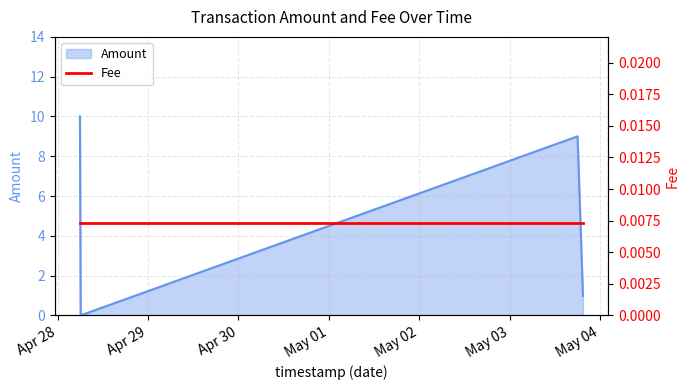

At which category does the data reach its first local valley?

2019-04-28 06:06:59